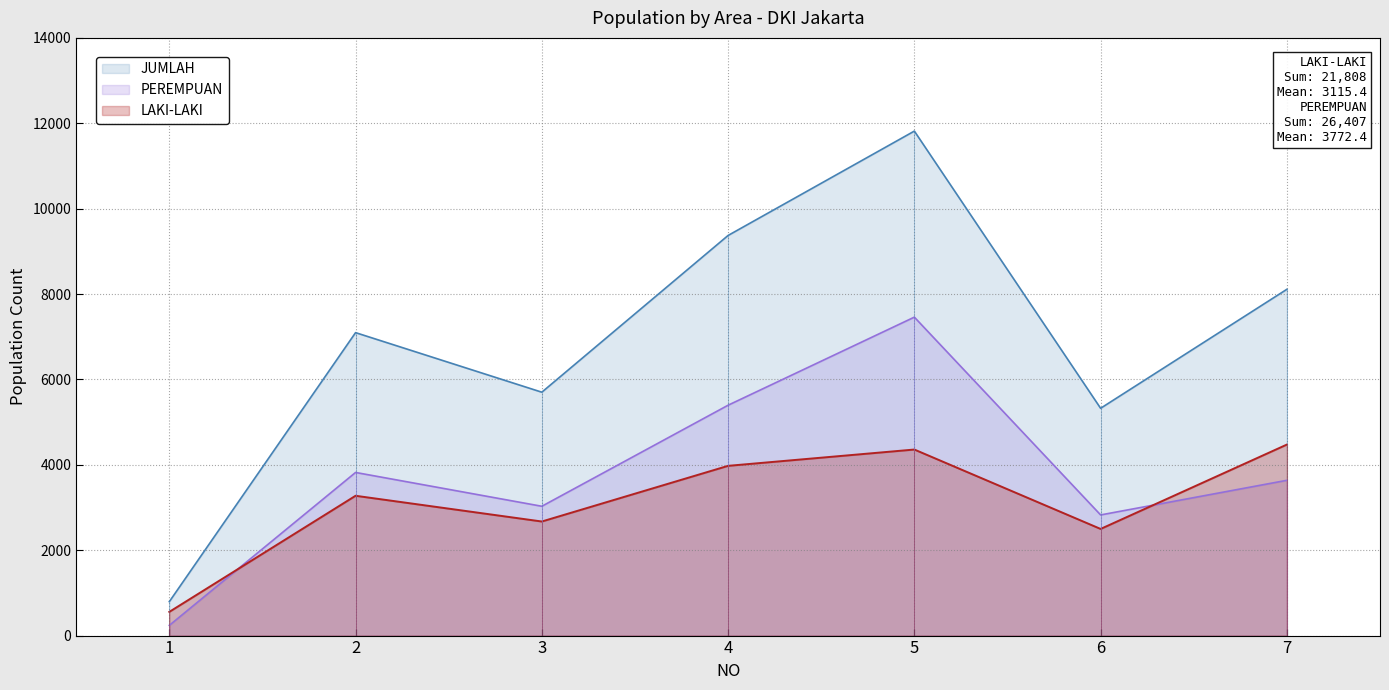

At how many categories does at least one series exceed 11391?

1